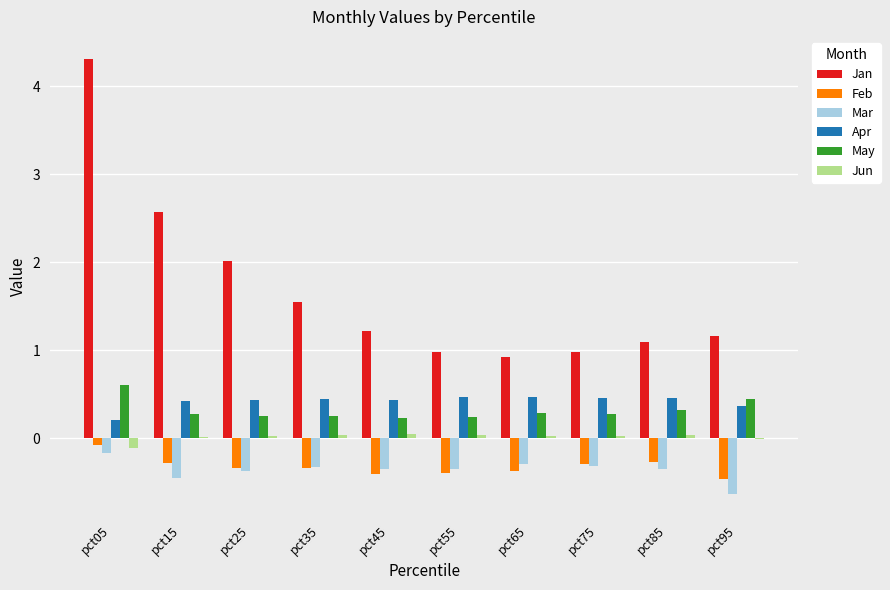

Which series has the largest total across all categories?

Jan